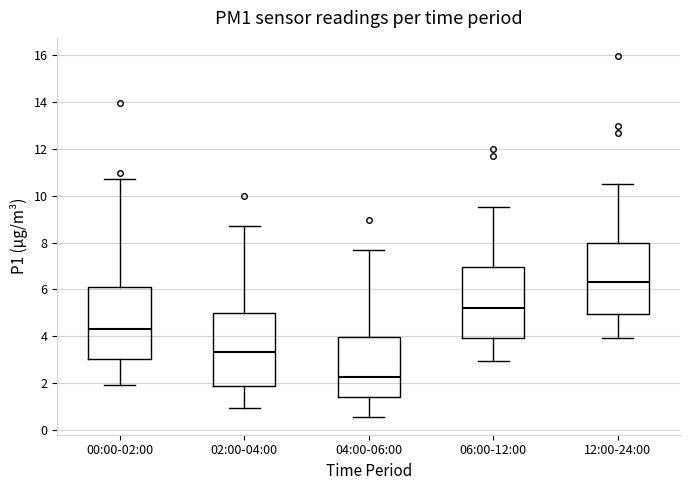

Reading left to right, transcribe this box plot: for each box, give where its median line is, the range the box spans, and where its two whiskers end, as read against the y-axis. The values are not printed on the chart, so give them approximately, as read against the axis.

00:00-02:00: median 4.4, box 3.0 to 6.2, whiskers 2.0 to 10.8
02:00-04:00: median 3.4, box 1.8 to 5.0, whiskers 1.0 to 8.8
04:00-06:00: median 2.2, box 1.4 to 4.0, whiskers 0.6 to 7.8
06:00-12:00: median 5.2, box 4.0 to 7.0, whiskers 3.0 to 9.6
12:00-24:00: median 6.4, box 5.0 to 8.0, whiskers 4.0 to 10.6